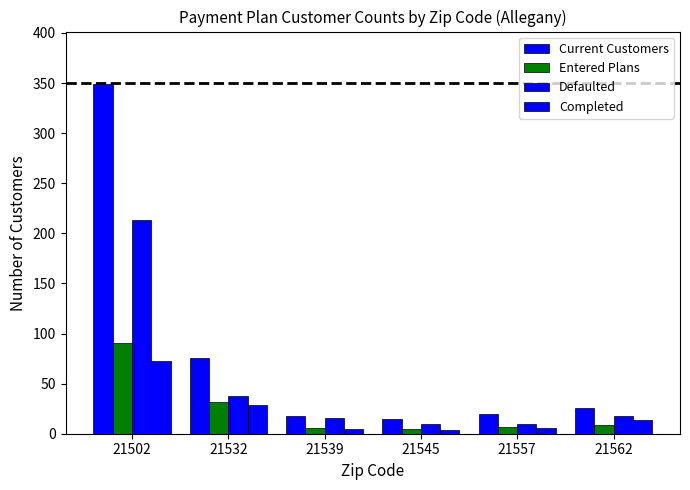

The value of Defaulted at 21557 is 10. True or false?

True